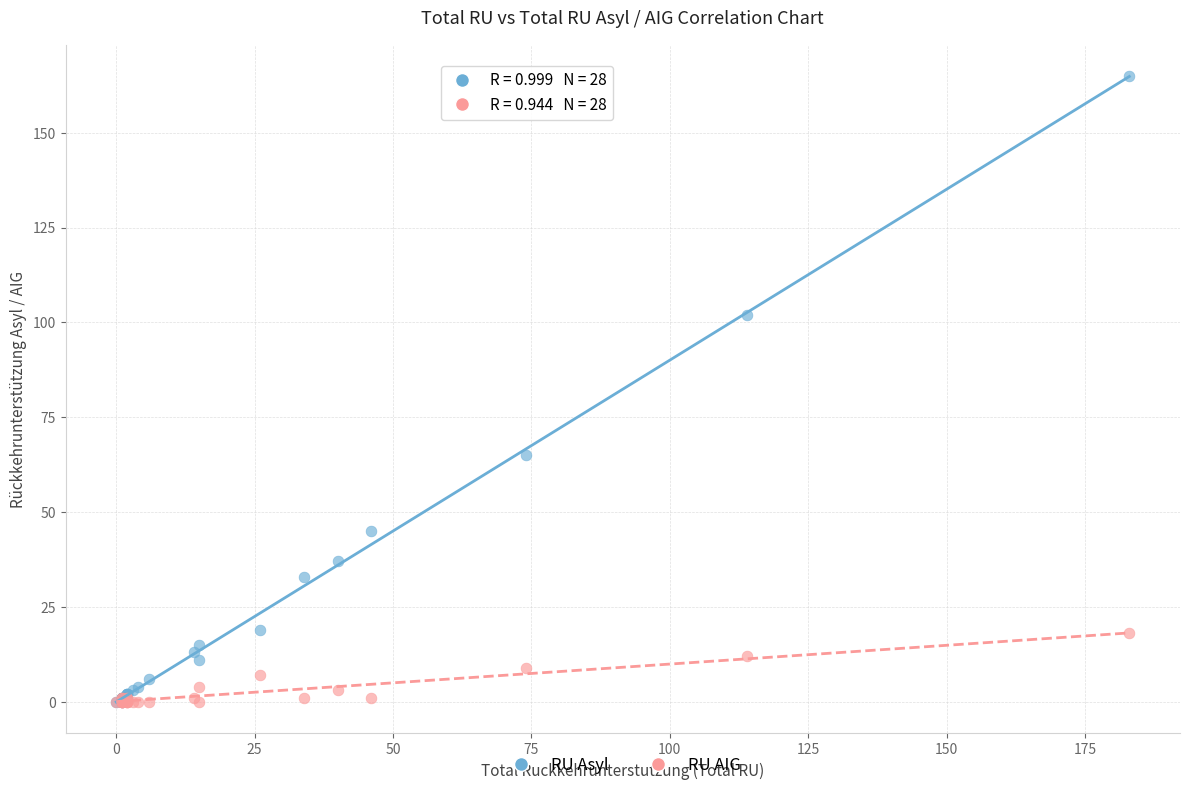

Which series has the largest Y range (max minus min)?

RU Asyl